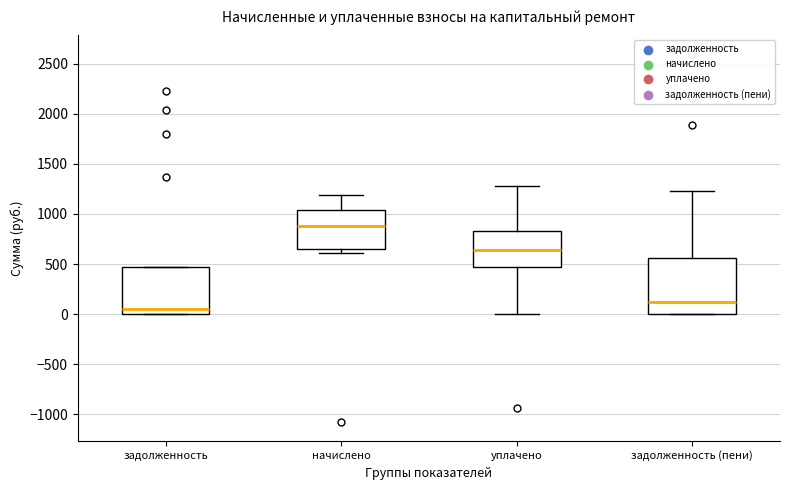

Reading left to right, transcribe this box plot: for each box, give where its median line is, the range the box spans, and where its two whiskers end, as read against the y-axis. The values are not printed on the chart, so give them approximately, as read against the axis.

задолженность: median 50, box 0 to 450, whiskers 0 to 450
начислено: median 900, box 650 to 1050, whiskers 600 to 1200
уплачено: median 650, box 450 to 850, whiskers 0 to 1300
задолженность (пени): median 100, box 0 to 550, whiskers 0 to 1250